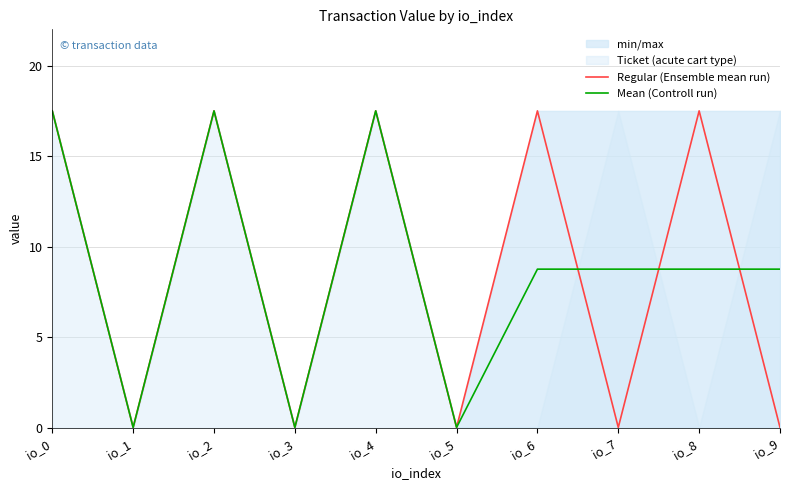

The Regular (Ensemble mean run) series shows 0.0 at io_7. True or false?

False